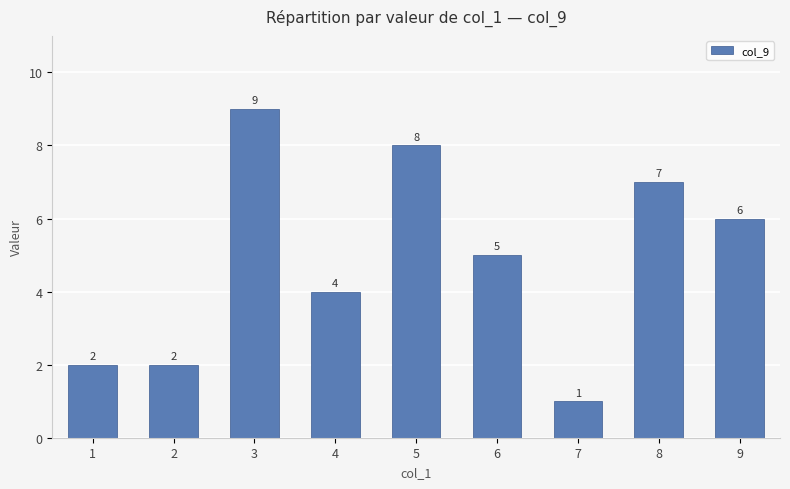

Reading left to right, what are all the values shown in this chart?

2	2	9	4	8	5	1	7	6